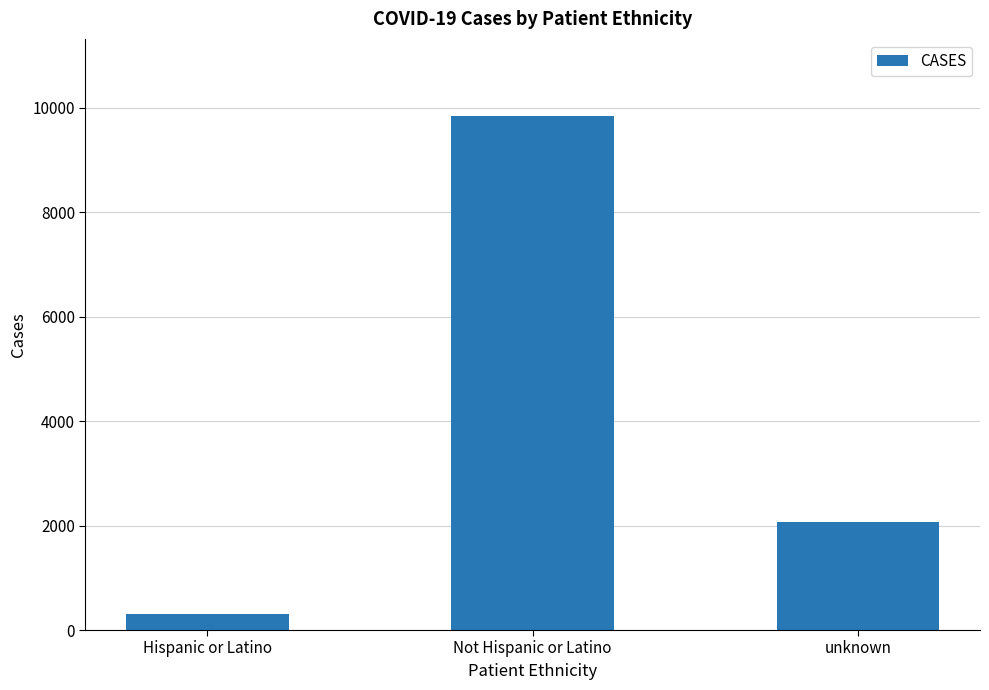

List the labels in order of value, smallest first.

Hispanic or Latino, unknown, Not Hispanic or Latino